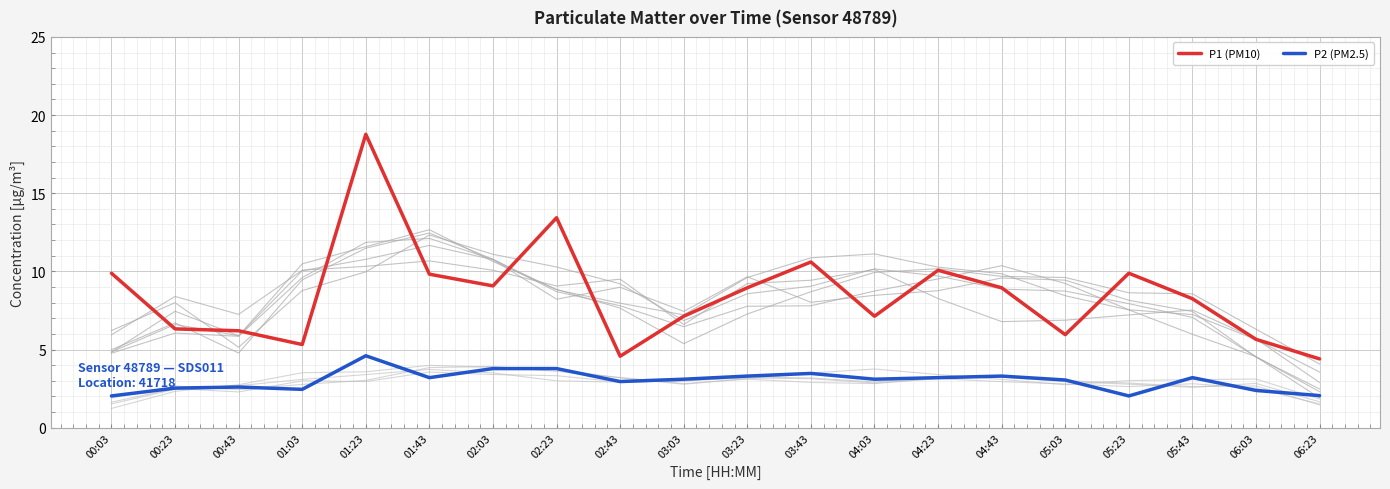

Where does the P1 (PM10) series first go above 8?

00:03